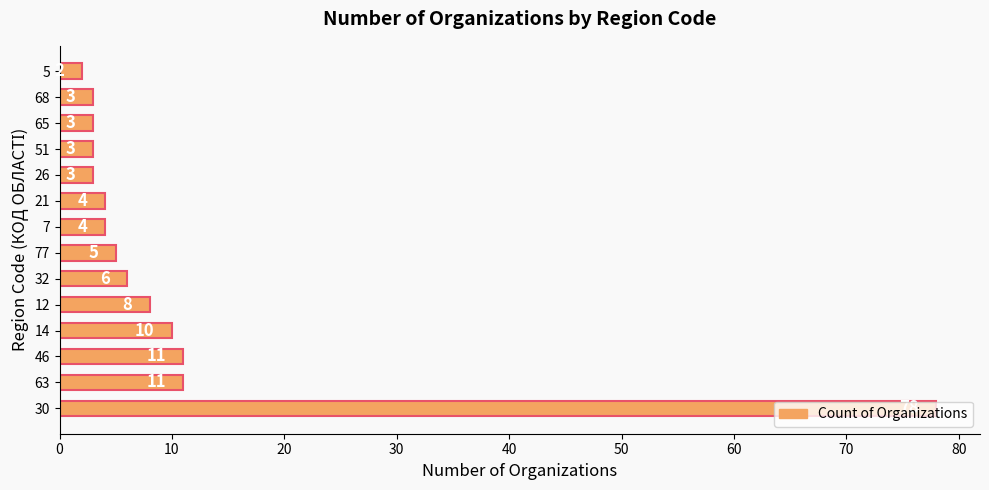

What is the sum of all values?

151